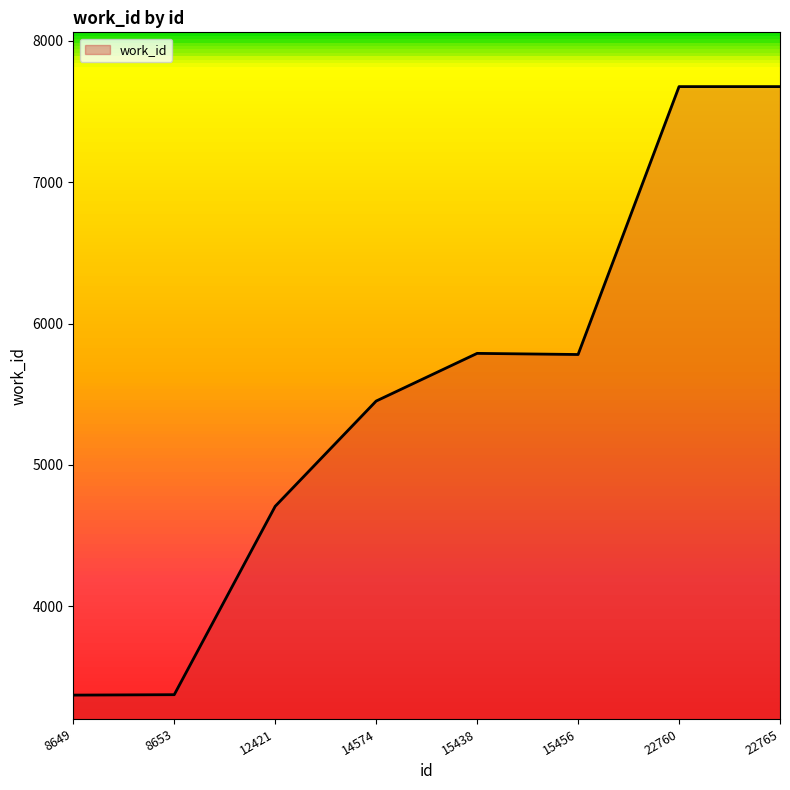

Between 22765 and 15456, which is larger?

22765